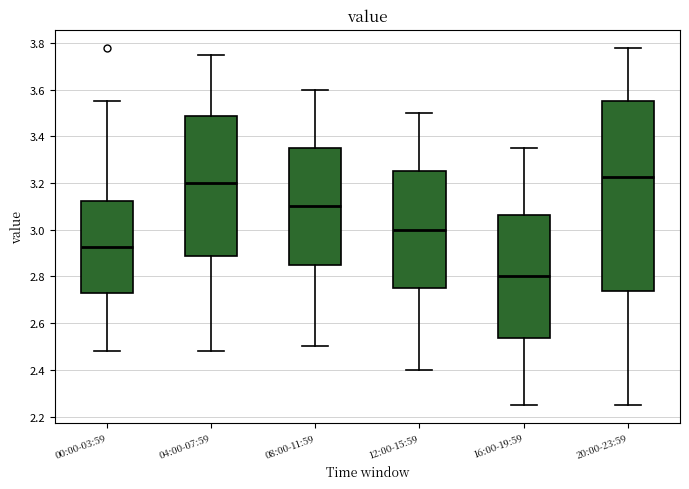

Comparing the boxes themselves (not the whiskers), which one is the tallest?

20:00-23:59